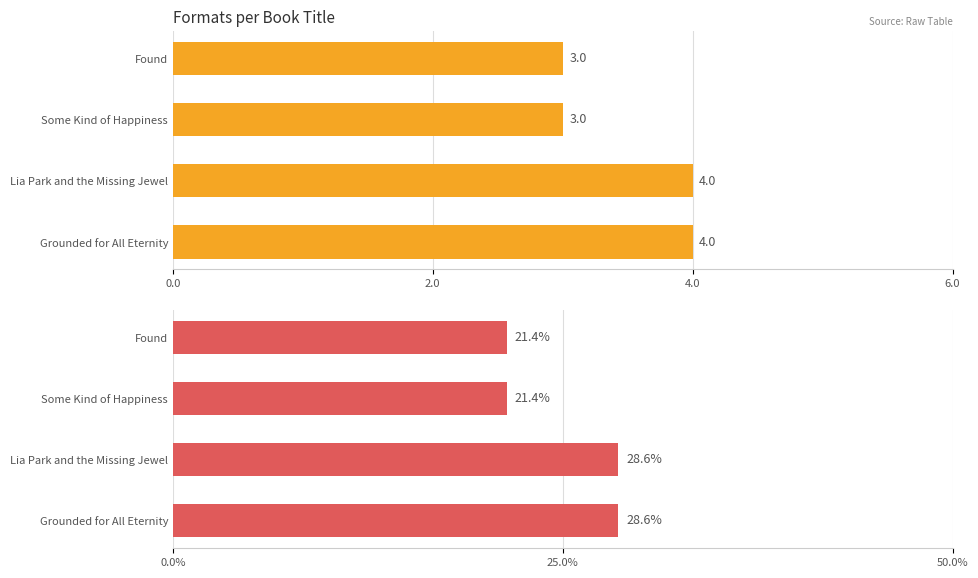

Is it true that Format Share (%) equals 9.8 at Lia Park and the Missing Jewel?

False